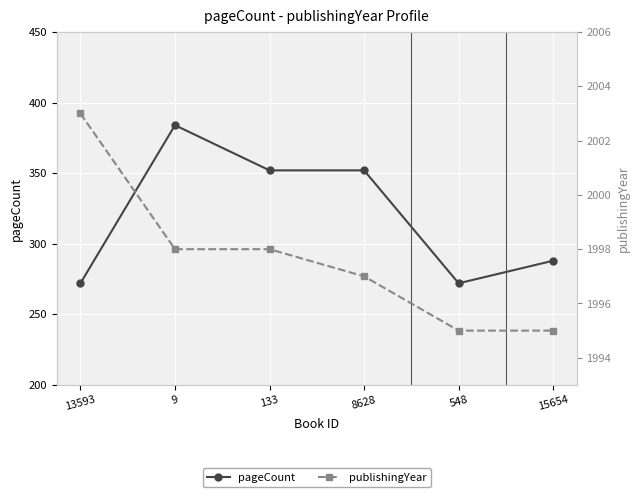

How many interior local valleys does the pageCount series have?

1